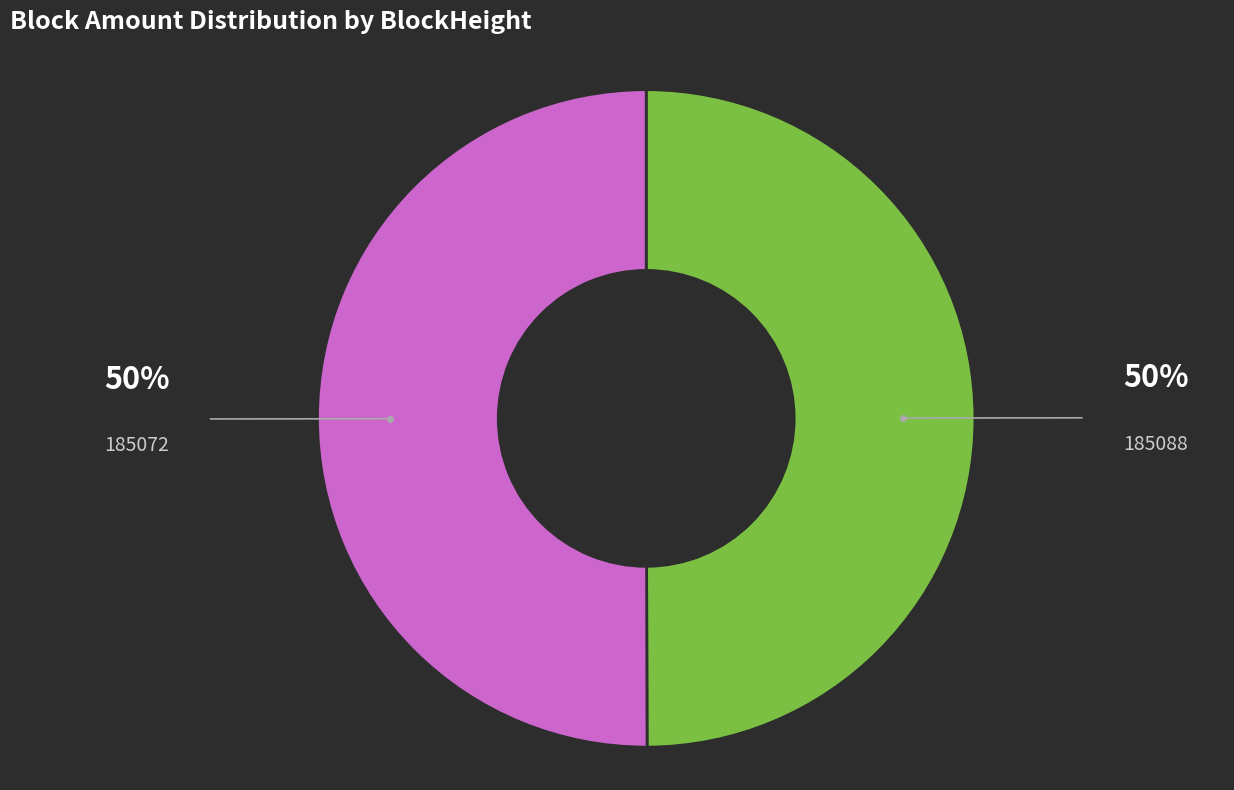

Is the sum of 185088 and 185072 greater than half?

Yes